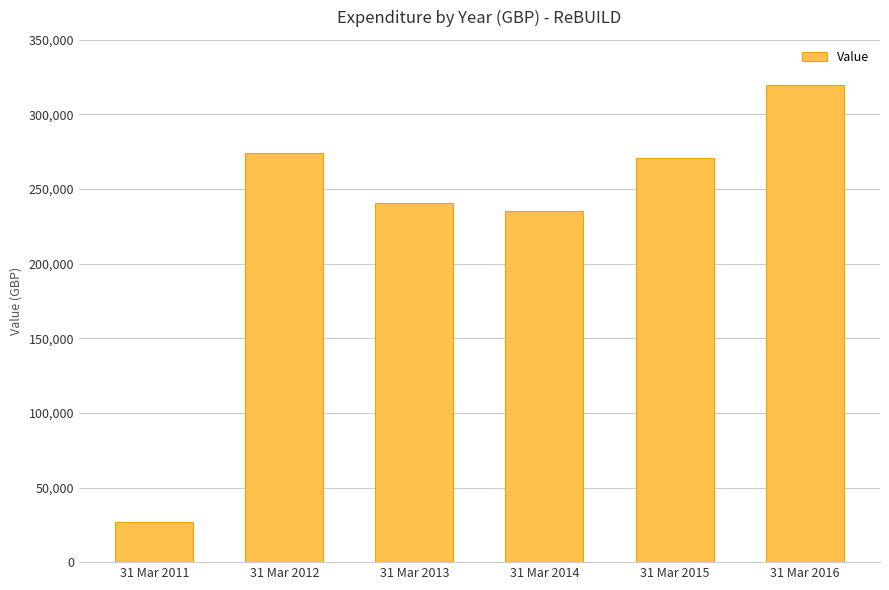

What is the difference between the second highest and second lowest values?

38710